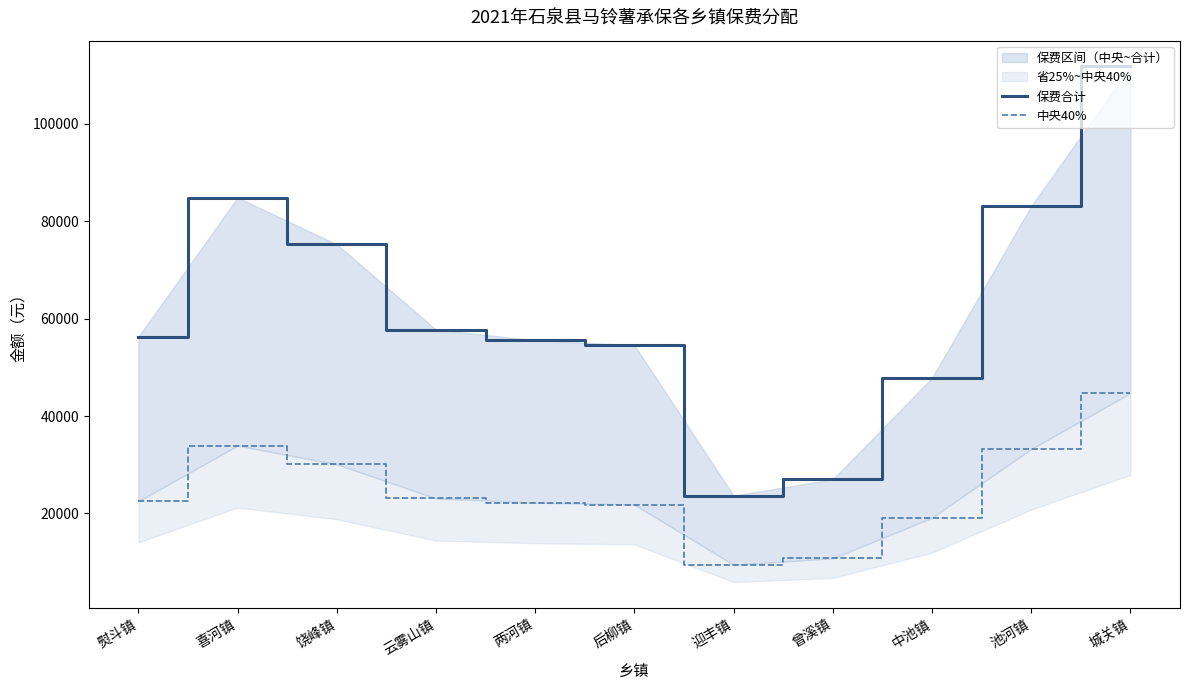

What is the value of the 中央40% point at the 4th from the left?

23094.0